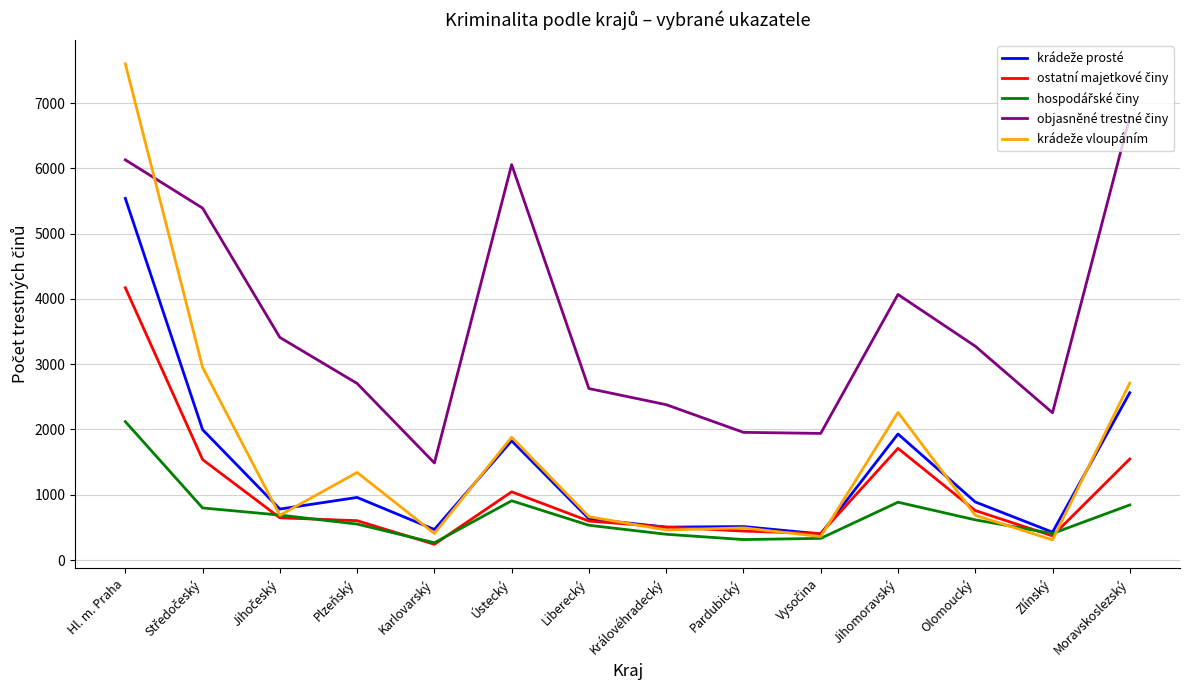

What is the difference between the highest and lowest values at Hl. m. Praha?

5481